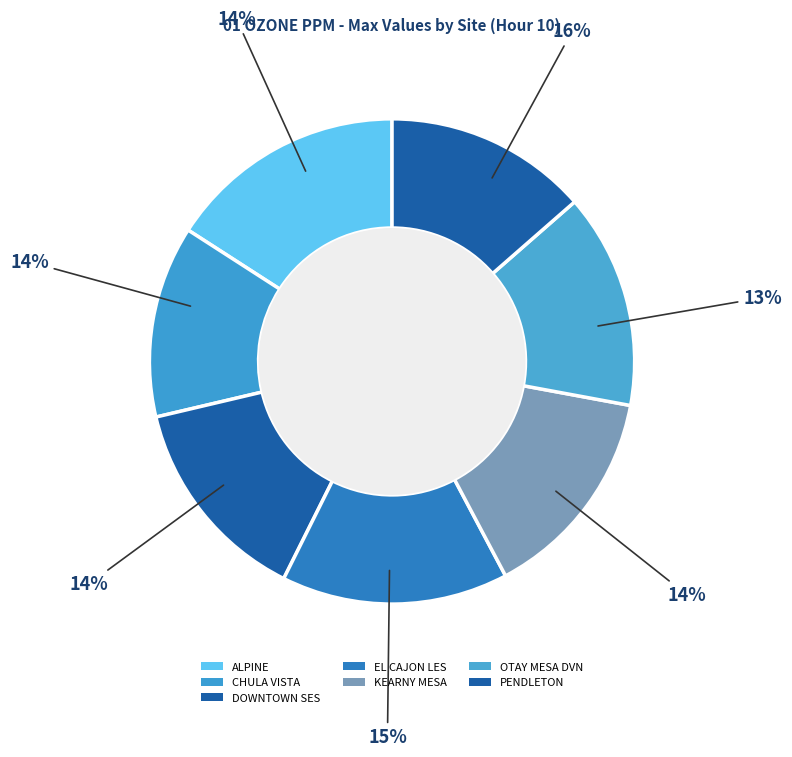

What is the total percentage of OTAY MESA DVN and ALPINE?

30.2%